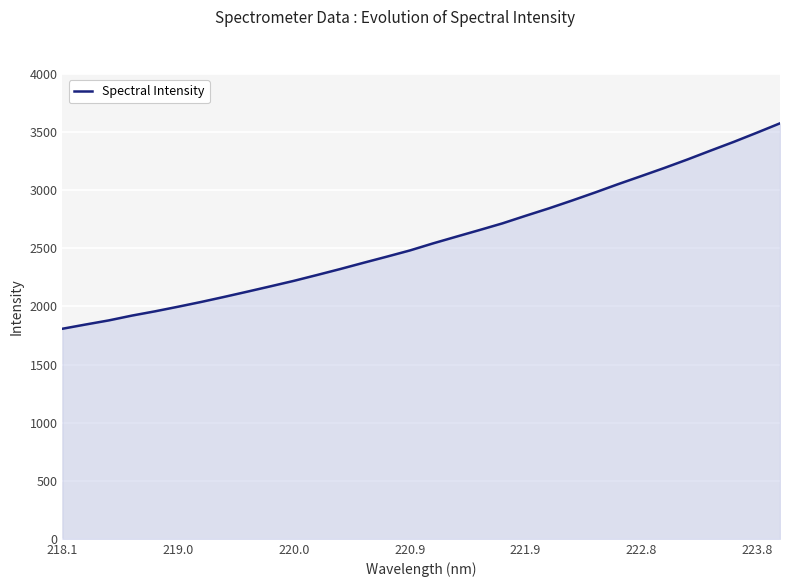

What is the minimum value shown in the chart?

1807.8